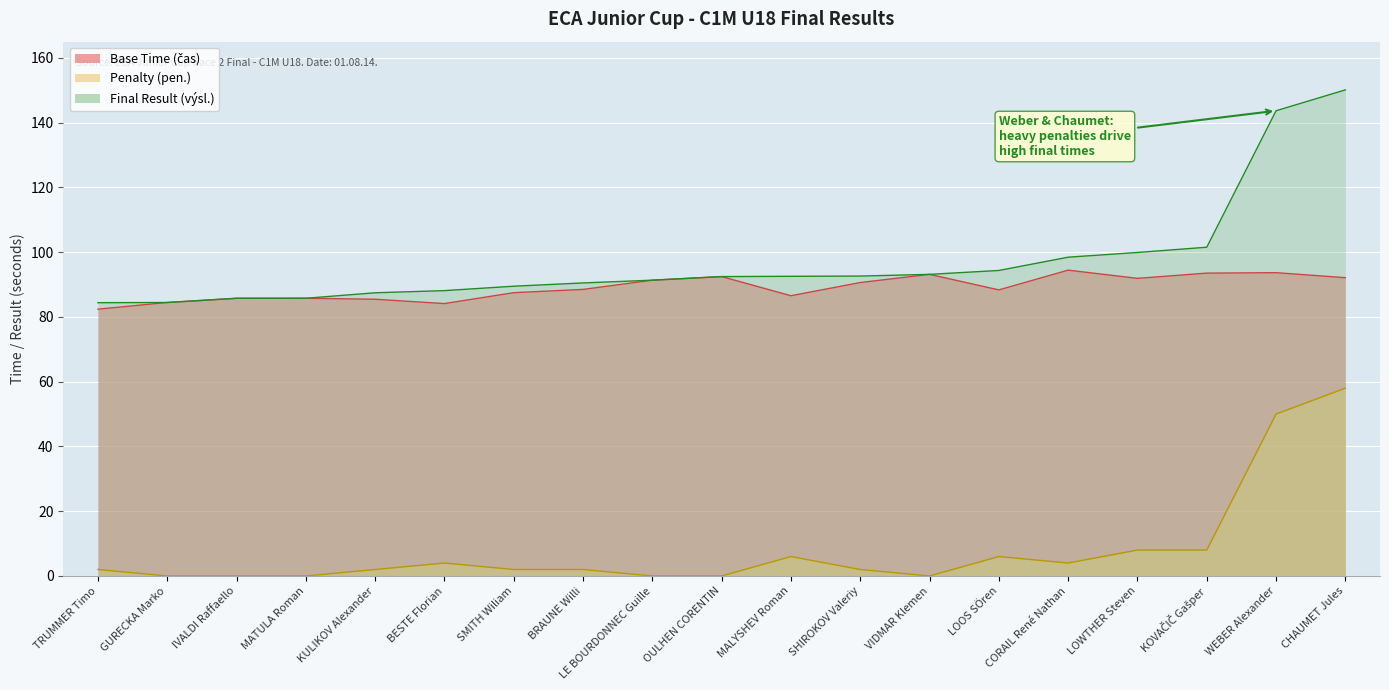

True or false: Final Result (výsl.) and Base Time (čas) intersect in this chart.

False